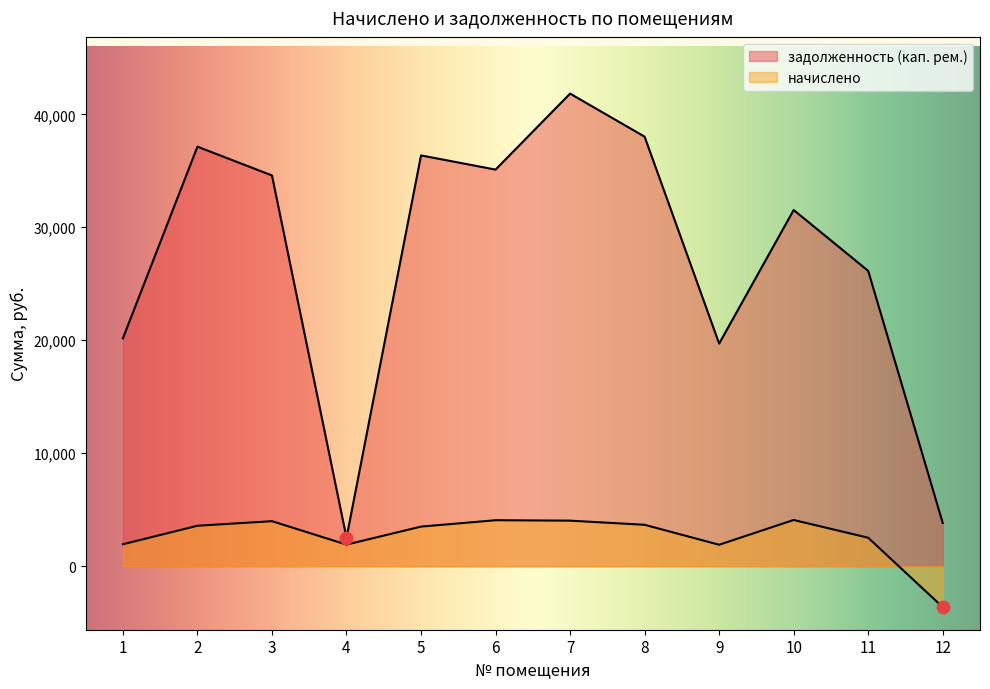

Which series has the widest spread of Y values?

задолженность (кап. рем.)